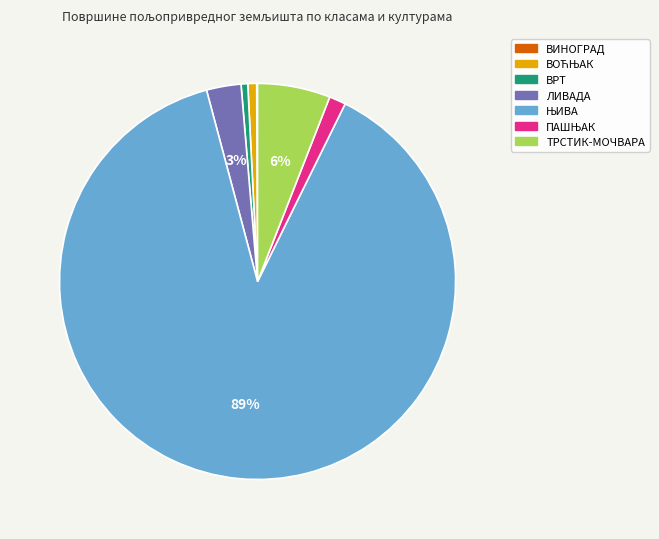

To the nearest percent, what percentage of the pie is ВРТ?

1%